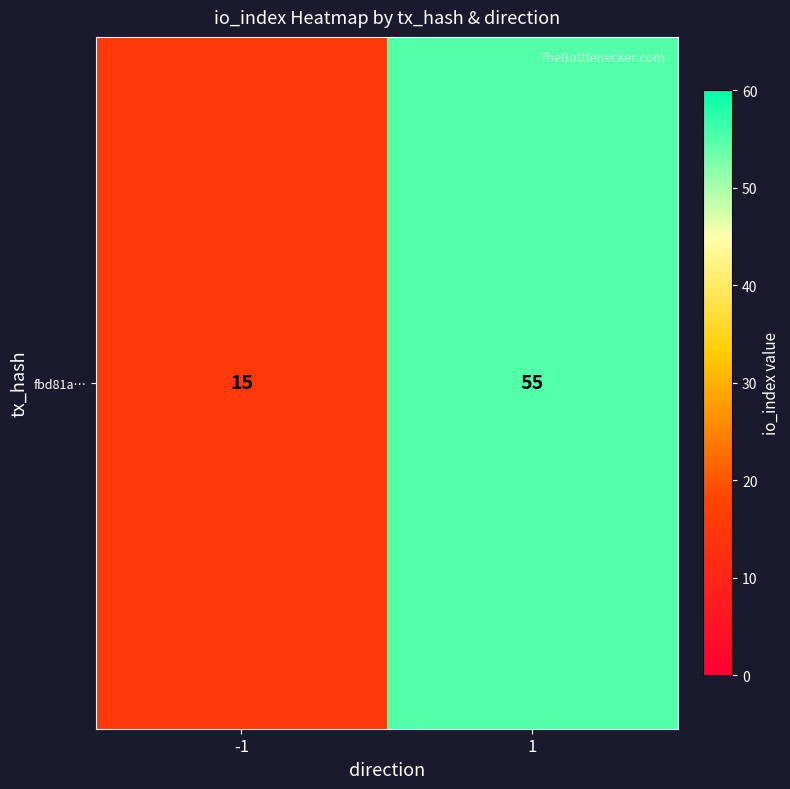

What is the average value?

35